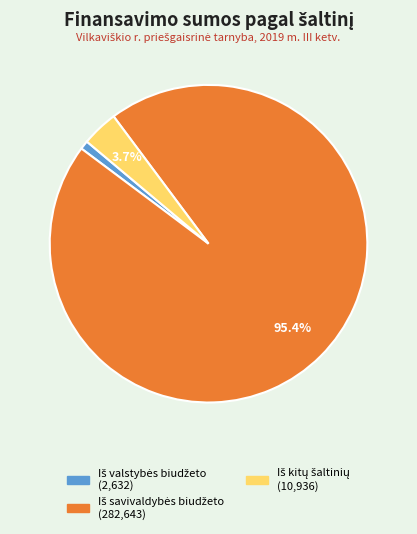

Does any single category account for the majority?

Yes